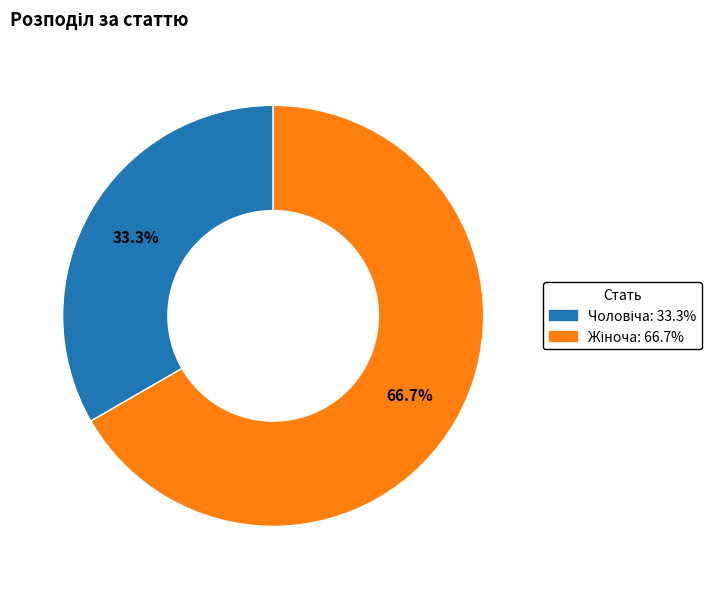

Does any single category account for the majority?

Yes